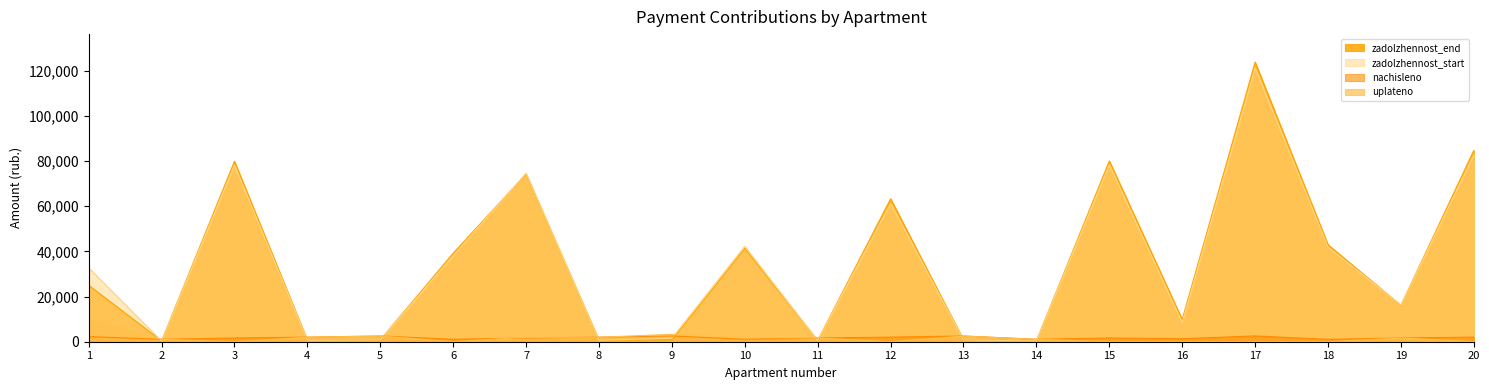

Where do zadolzhennost_end and zadolzhennost_start first cross each other?

1 and 2